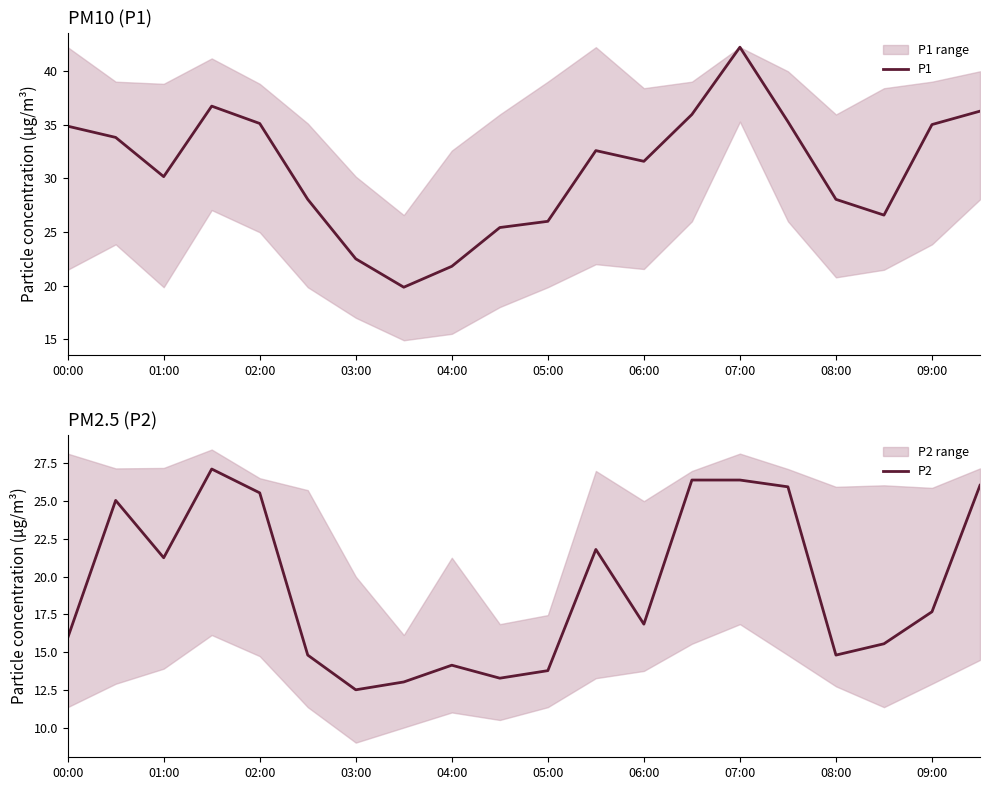

True or false: P1 has more than 0 interior local peaks.

True